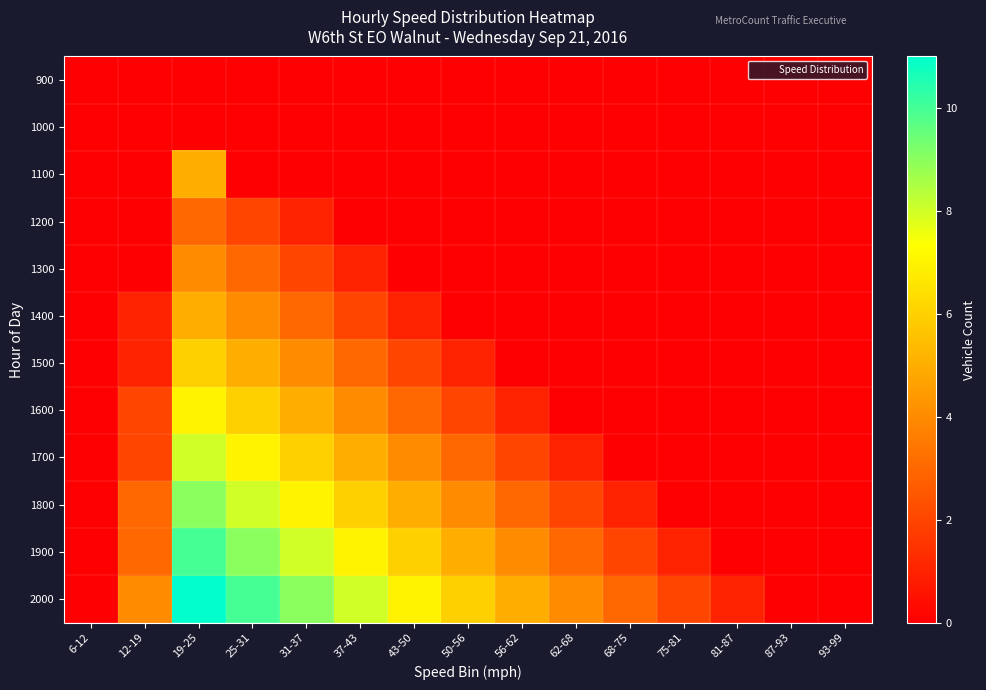

Reading right to left, transcribe all the data shown in this chart.

900: 93-99=0	87-93=0	81-87=0	75-81=0	68-75=0	62-68=0	56-62=0	50-56=0	43-50=0	37-43=0	31-37=0	25-31=0	19-25=0	12-19=0	6-12=0
1000: 93-99=0	87-93=0	81-87=0	75-81=0	68-75=0	62-68=0	56-62=0	50-56=0	43-50=0	37-43=0	31-37=0	25-31=0	19-25=0	12-19=0	6-12=0
1100: 93-99=0	87-93=0	81-87=0	75-81=0	68-75=0	62-68=0	56-62=0	50-56=0	43-50=0	37-43=0	31-37=0	25-31=0	19-25=5	12-19=0	6-12=0
1200: 93-99=0	87-93=0	81-87=0	75-81=0	68-75=0	62-68=0	56-62=0	50-56=0	43-50=0	37-43=0	31-37=1	25-31=2	19-25=3	12-19=0	6-12=0
1300: 93-99=0	87-93=0	81-87=0	75-81=0	68-75=0	62-68=0	56-62=0	50-56=0	43-50=0	37-43=1	31-37=2	25-31=3	19-25=4	12-19=0	6-12=0
1400: 93-99=0	87-93=0	81-87=0	75-81=0	68-75=0	62-68=0	56-62=0	50-56=0	43-50=1	37-43=2	31-37=3	25-31=4	19-25=5	12-19=1	6-12=0
1500: 93-99=0	87-93=0	81-87=0	75-81=0	68-75=0	62-68=0	56-62=0	50-56=1	43-50=2	37-43=3	31-37=4	25-31=5	19-25=6	12-19=1	6-12=0
1600: 93-99=0	87-93=0	81-87=0	75-81=0	68-75=0	62-68=0	56-62=1	50-56=2	43-50=3	37-43=4	31-37=5	25-31=6	19-25=7	12-19=2	6-12=0
1700: 93-99=0	87-93=0	81-87=0	75-81=0	68-75=0	62-68=1	56-62=2	50-56=3	43-50=4	37-43=5	31-37=6	25-31=7	19-25=8	12-19=2	6-12=0
1800: 93-99=0	87-93=0	81-87=0	75-81=0	68-75=1	62-68=2	56-62=3	50-56=4	43-50=5	37-43=6	31-37=7	25-31=8	19-25=9	12-19=3	6-12=0
1900: 93-99=0	87-93=0	81-87=0	75-81=1	68-75=2	62-68=3	56-62=4	50-56=5	43-50=6	37-43=7	31-37=8	25-31=9	19-25=10	12-19=3	6-12=0
2000: 93-99=0	87-93=0	81-87=1	75-81=2	68-75=3	62-68=4	56-62=5	50-56=6	43-50=7	37-43=8	31-37=9	25-31=10	19-25=11	12-19=4	6-12=0